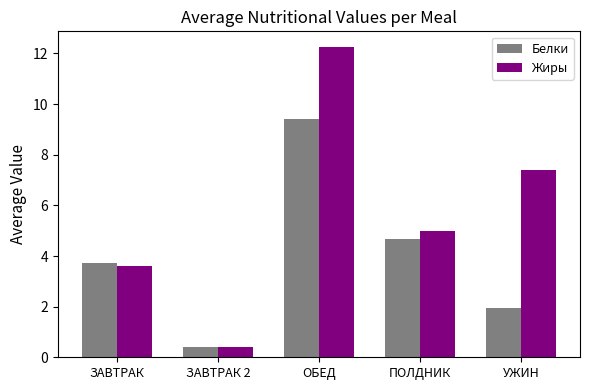

The value of Жиры at ПОЛДНИК is 5.0. True or false?

True